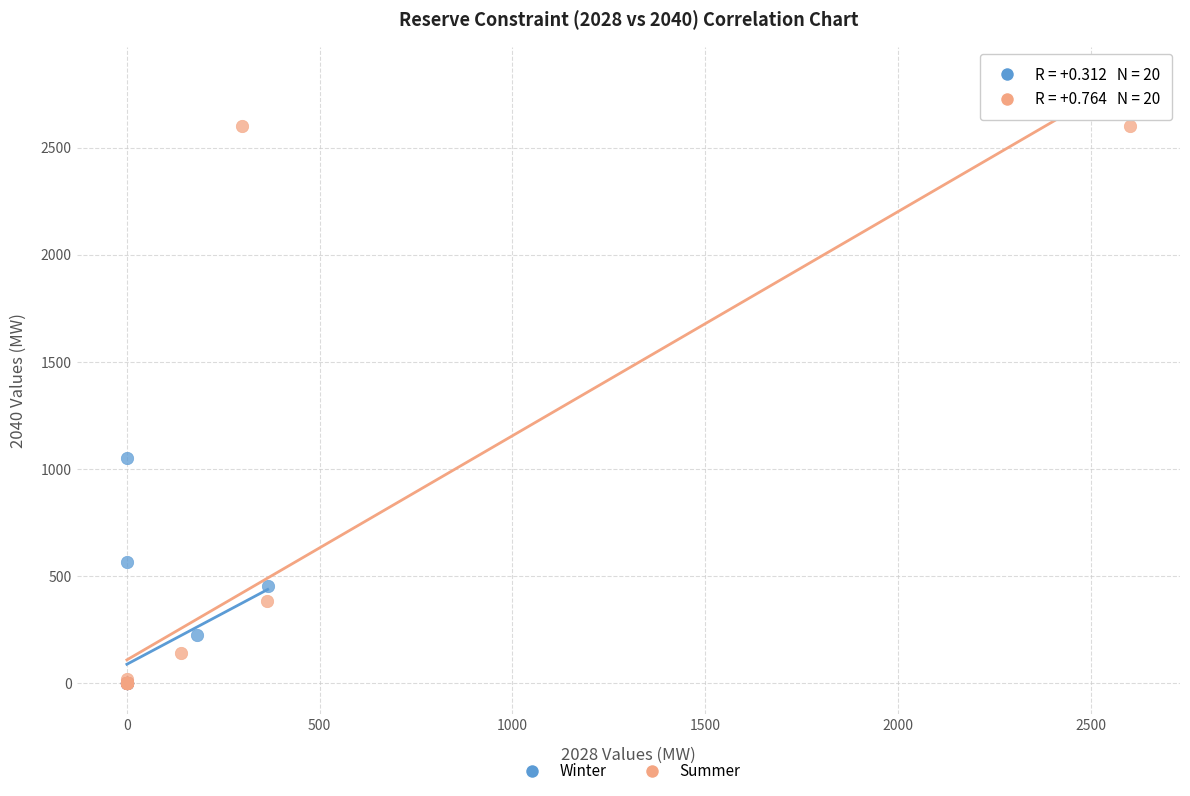

Which series has the widest spread of Y values?

Summer